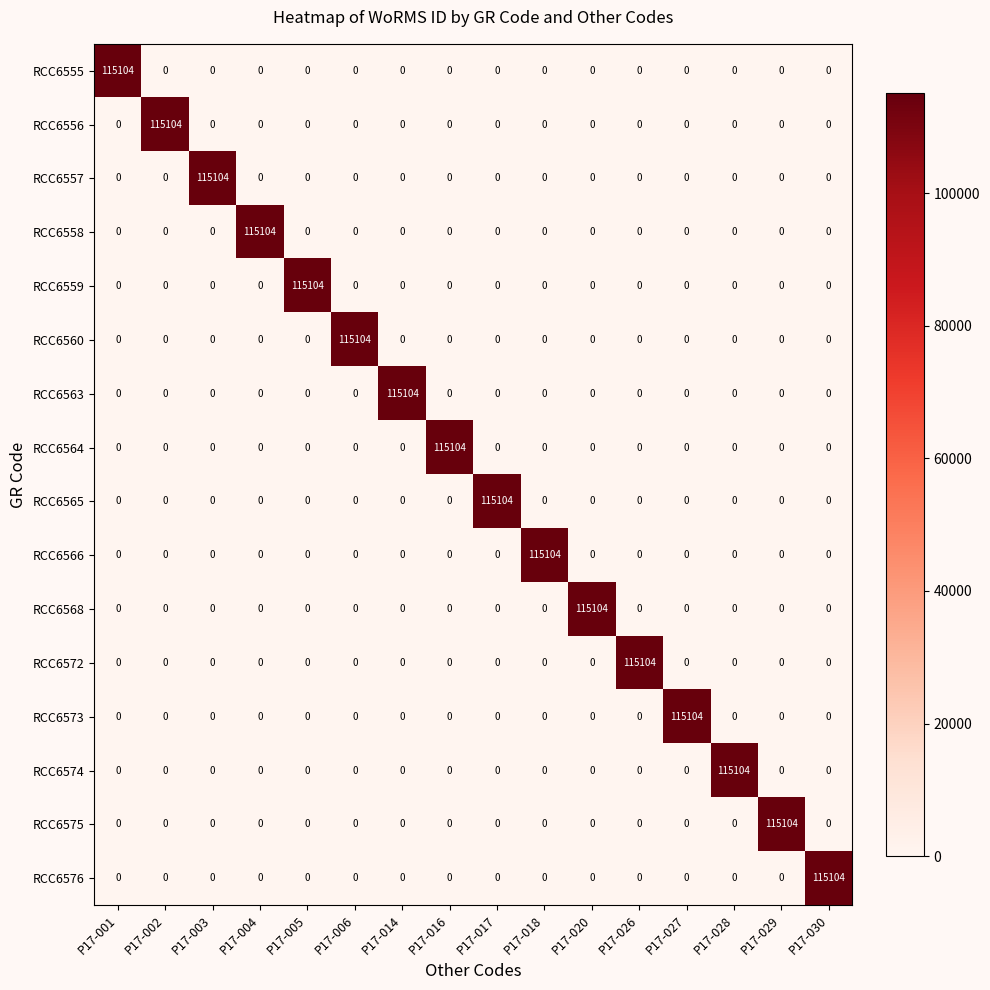

What is the difference between the maximum and minimum values in the RCC6560 series?

115104